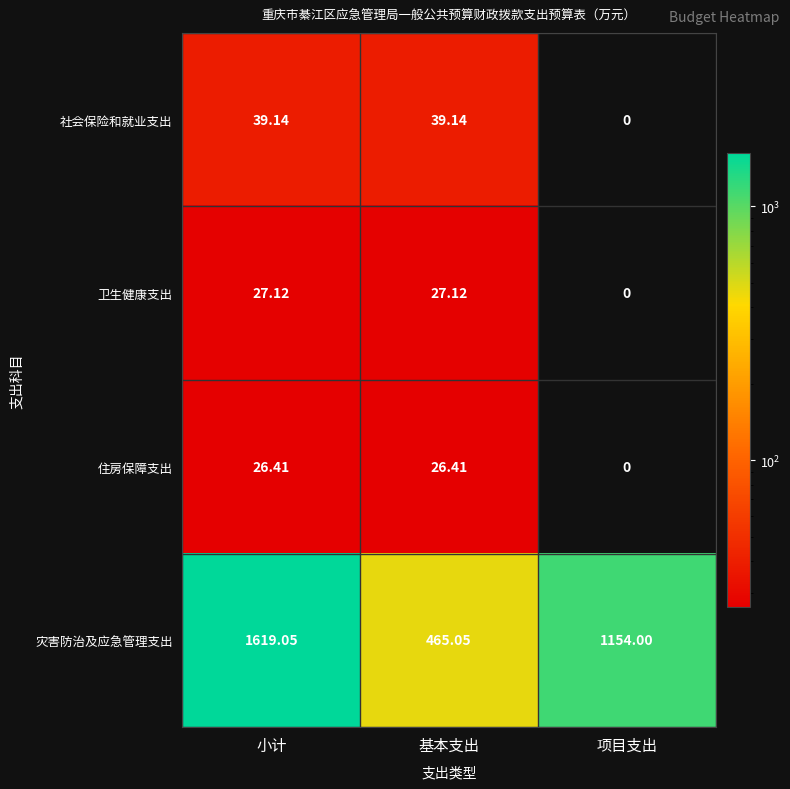

List the series in order of their peak value, lowest first.

住房保障支出, 卫生健康支出, 社会保险和就业支出, 灾害防治及应急管理支出